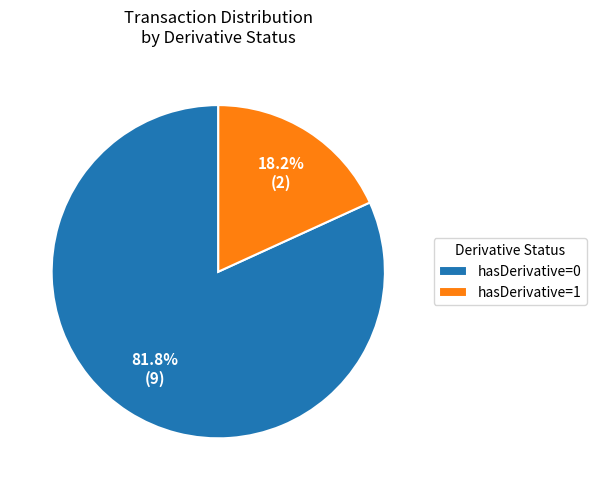

How many slices are in this pie chart?

2